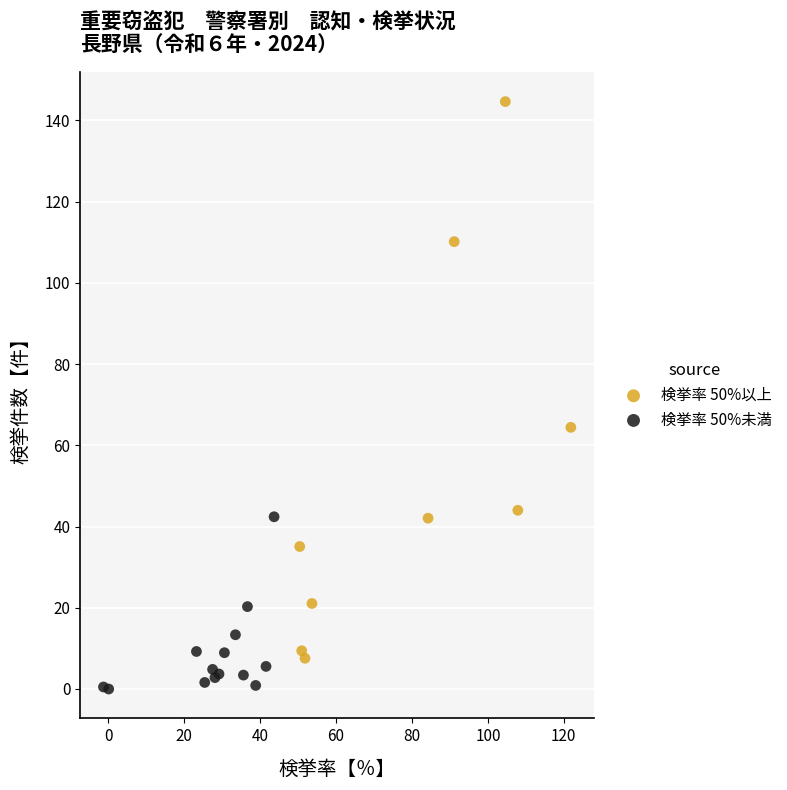

Which series reaches the maximum Y coordinate?

検挙率 50%以上